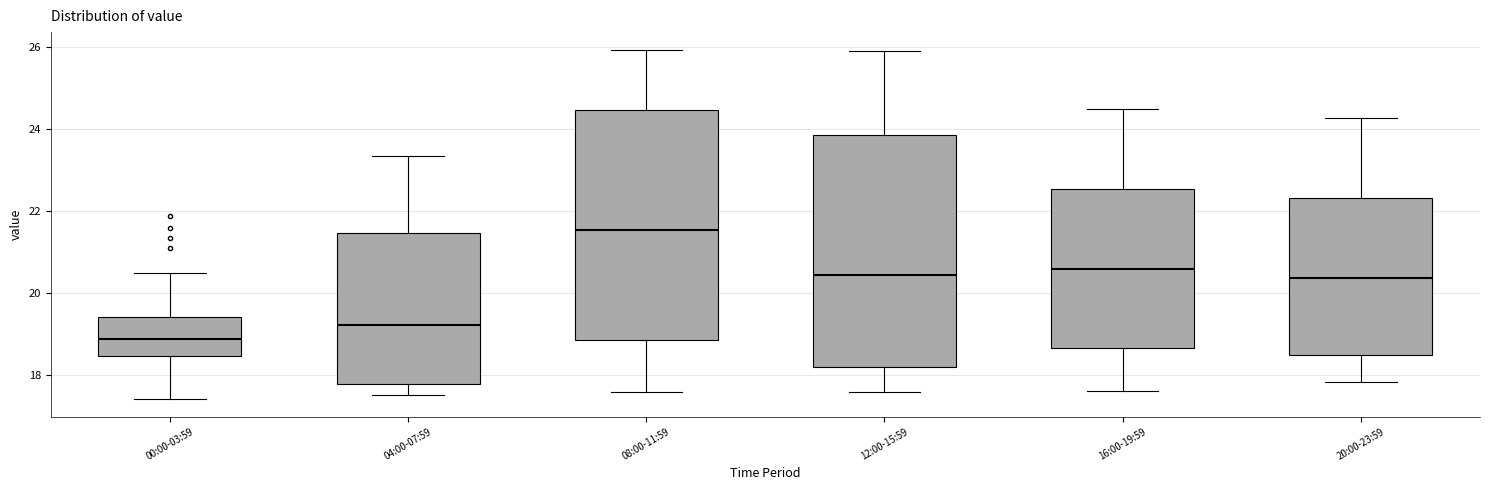

Where is the lower edge of the box for 08:00-11:59 on the y-axis? The values are not printed on the chart, so give them approximately, as read against the axis.

18.8